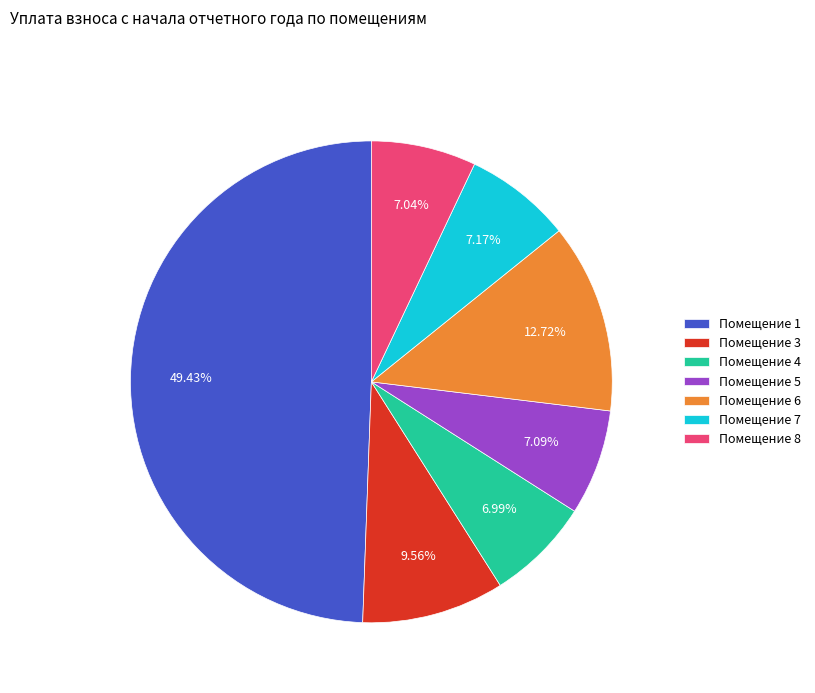

Is the sum of Помещение 3 and Помещение 5 greater than half?

No